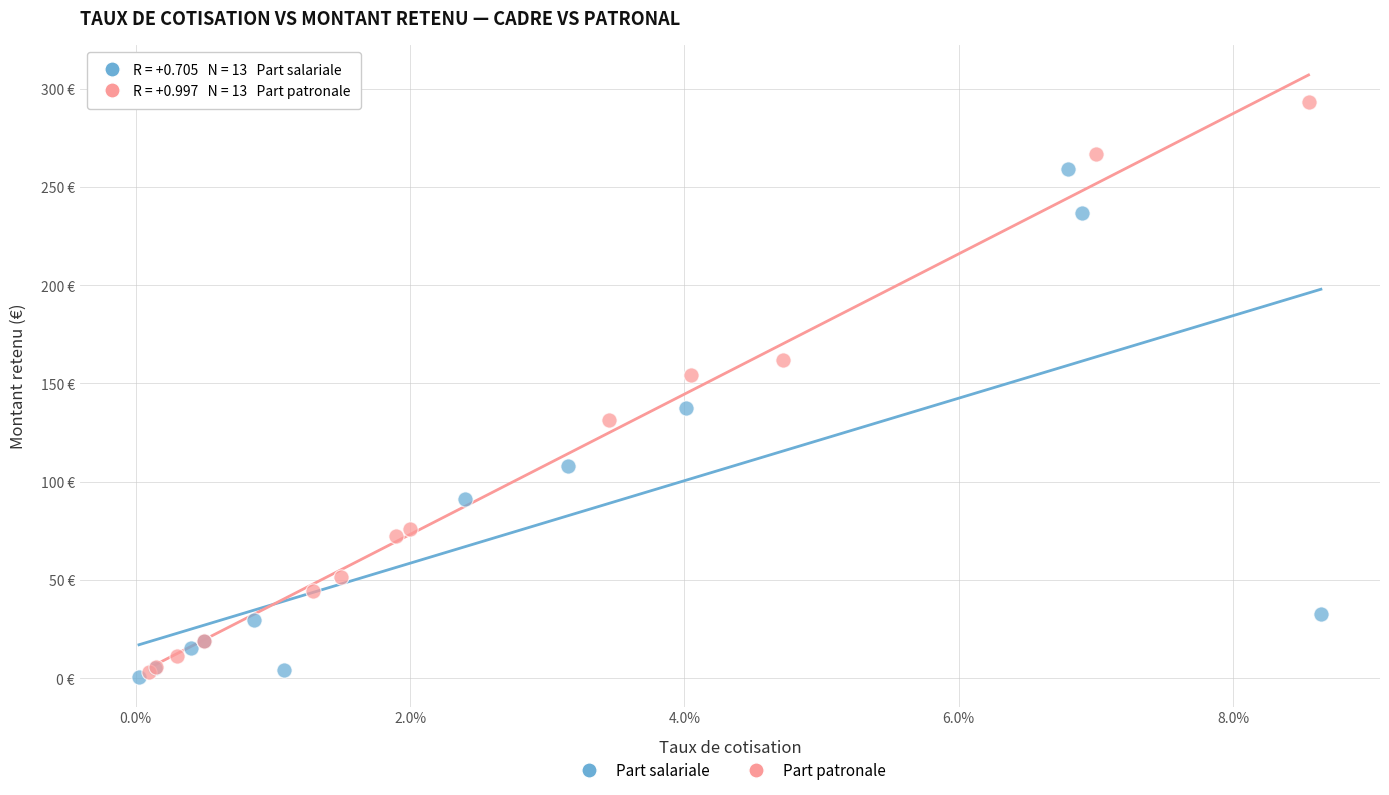

What are all the series names shown in the legend?

Part salariale, Part patronale